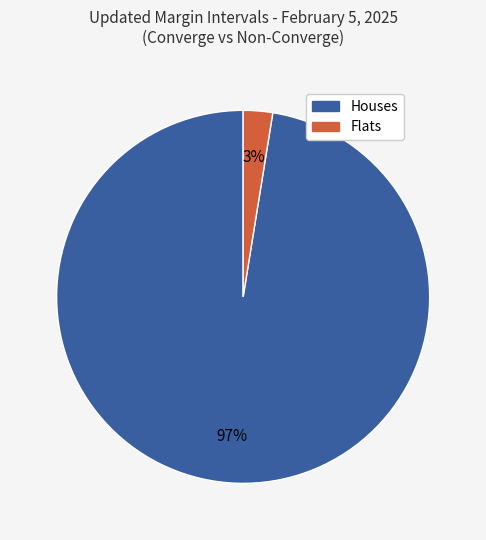

Count the number of slices in the pie.

2